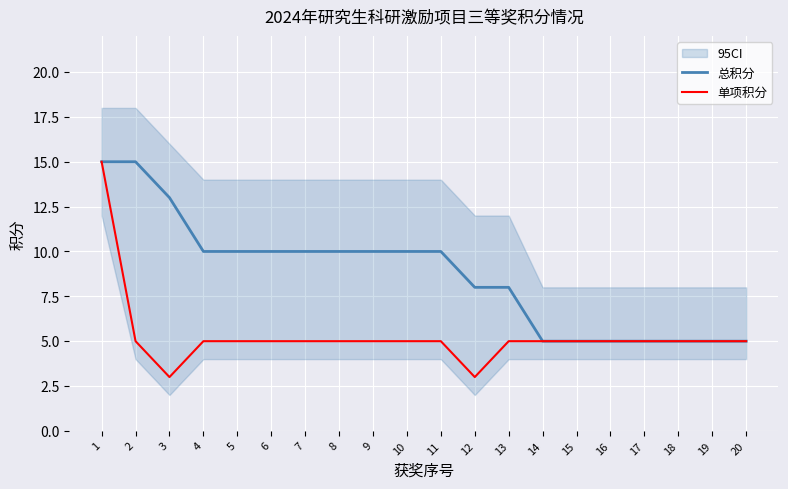

Is it true that 总积分 equals 10 at 4?

True